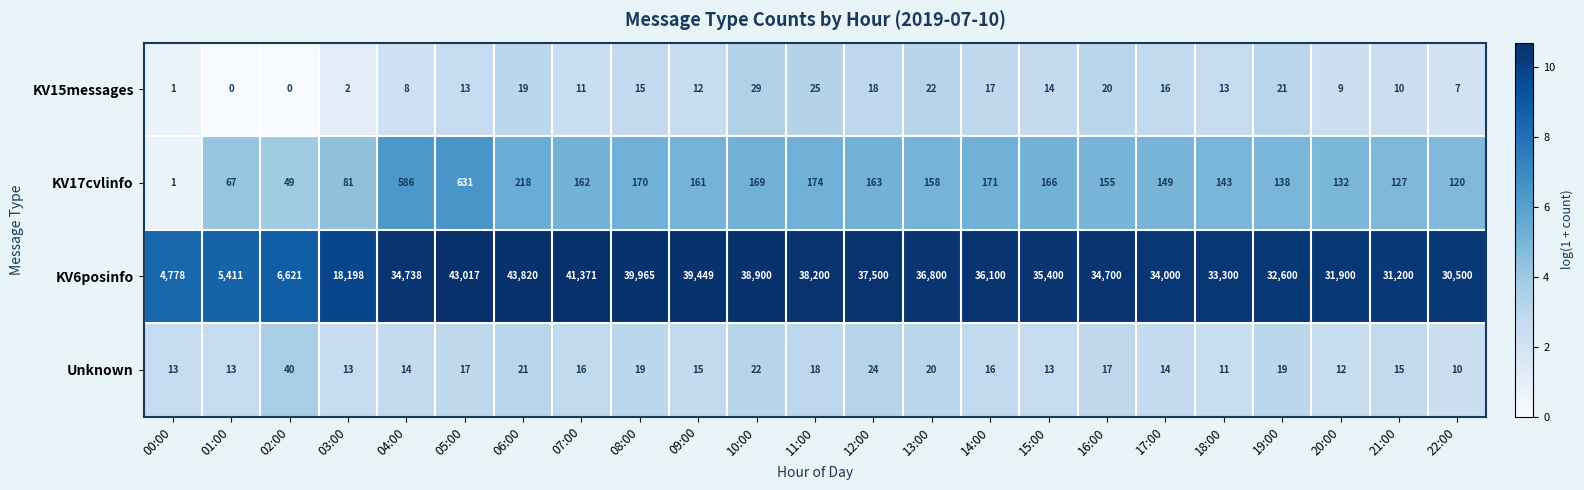

At which label is KV6posinfo closest to 24299?

03:00